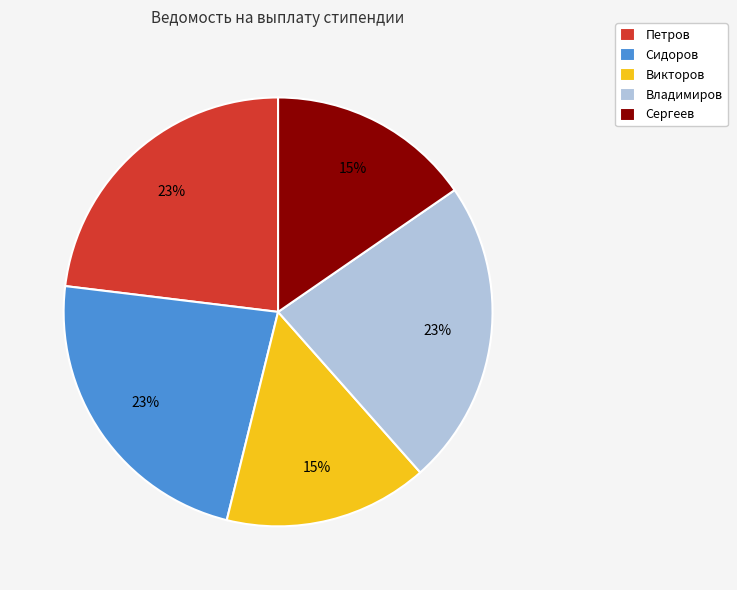

Do Петров and Владимиров together represent more than half of the pie?

No